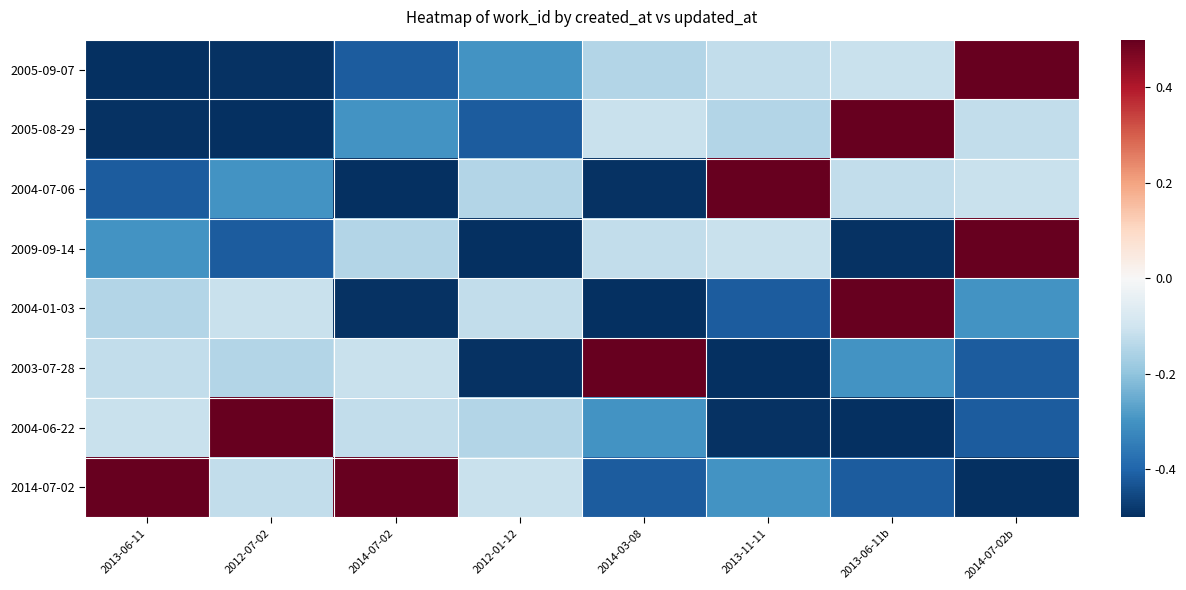

List the series in order of their peak value, highest first.

2005-09-07, 2005-08-29, 2004-07-06, 2009-09-14, 2004-01-03, 2003-07-28, 2004-06-22, 2014-07-02